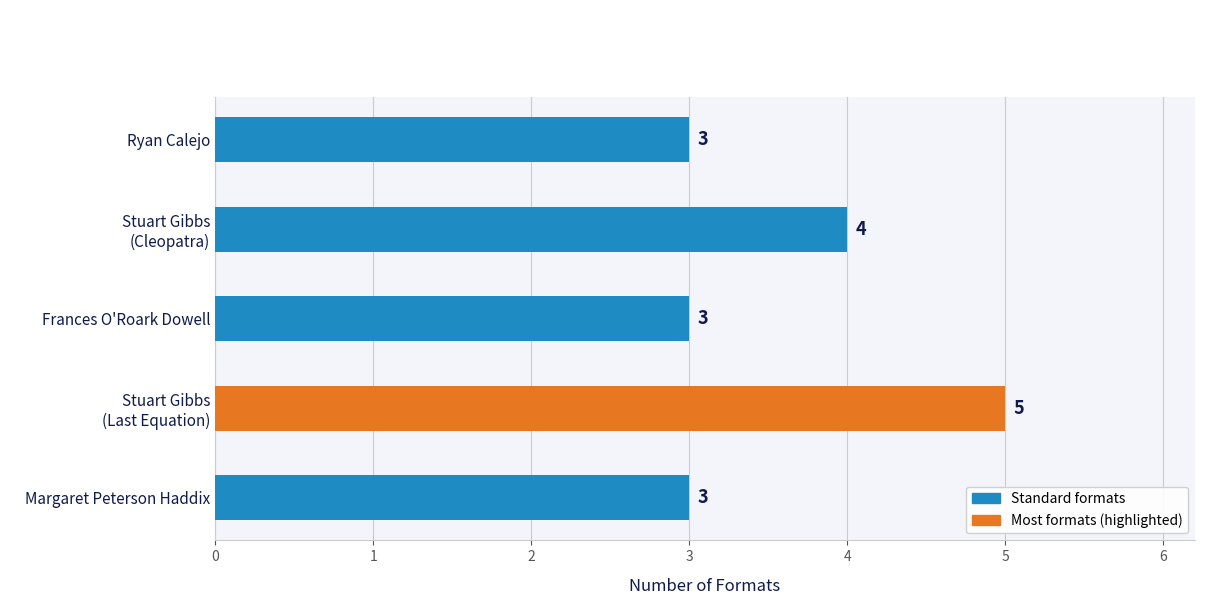

Approximately how many times larger is the value at Ryan Calejo compared to Margaret Peterson Haddix?

1.0